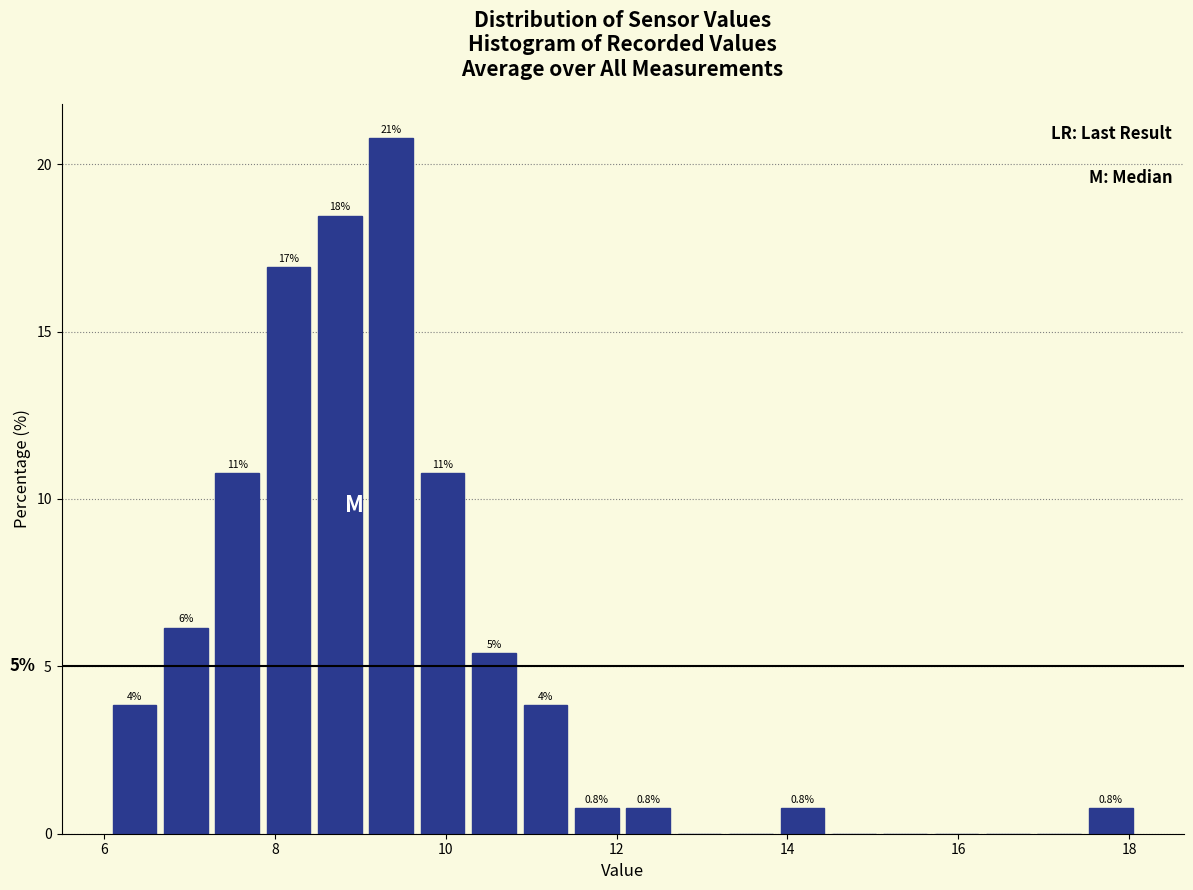

Read against the x-axis, roughly where is the centre of the tallest bar?

9.4